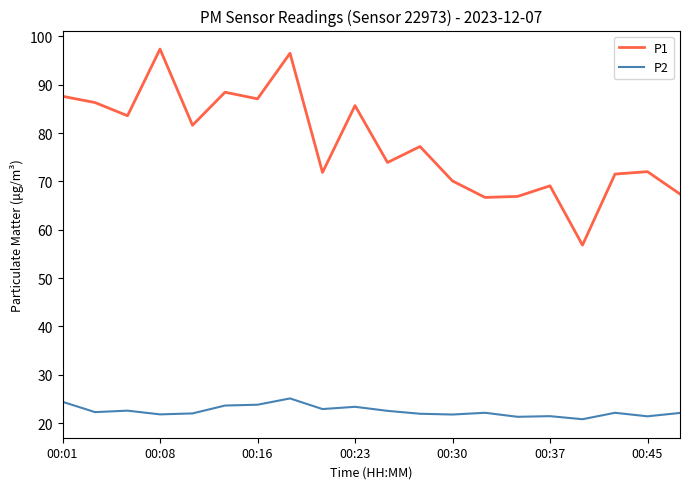

True or false: P2 and P1 cross at least once.

False